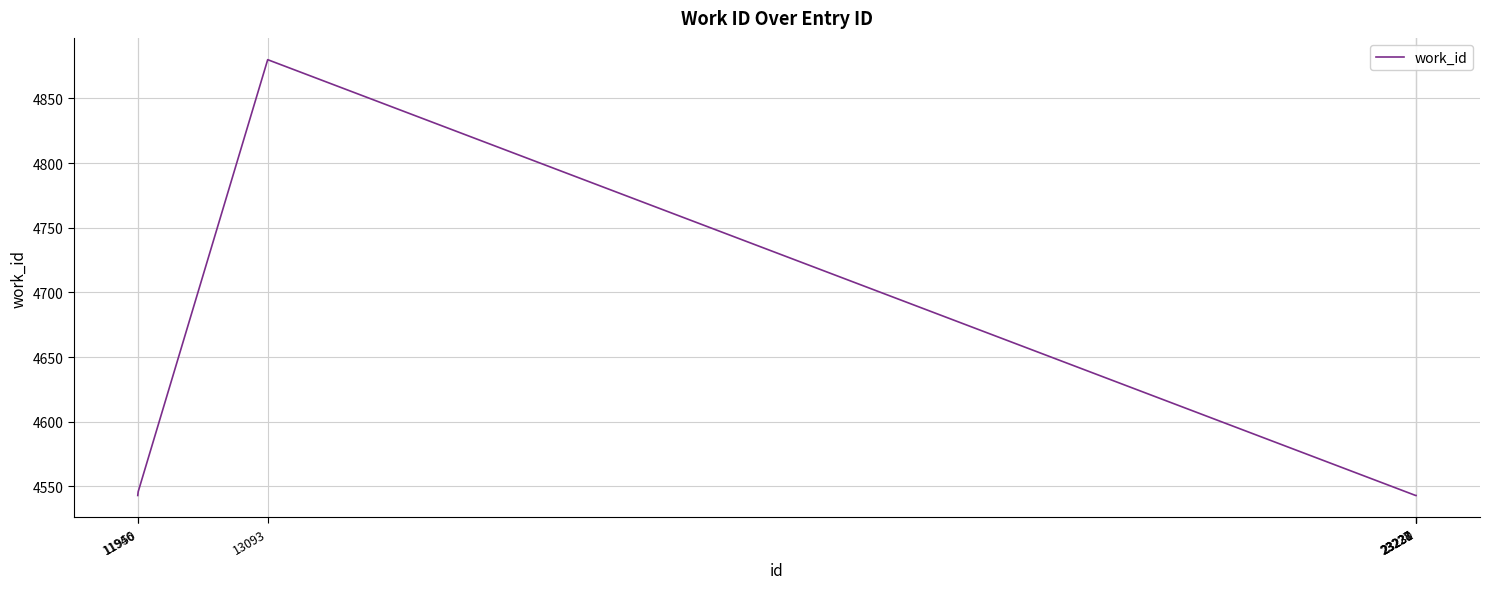

What is the sum of all values?

32141